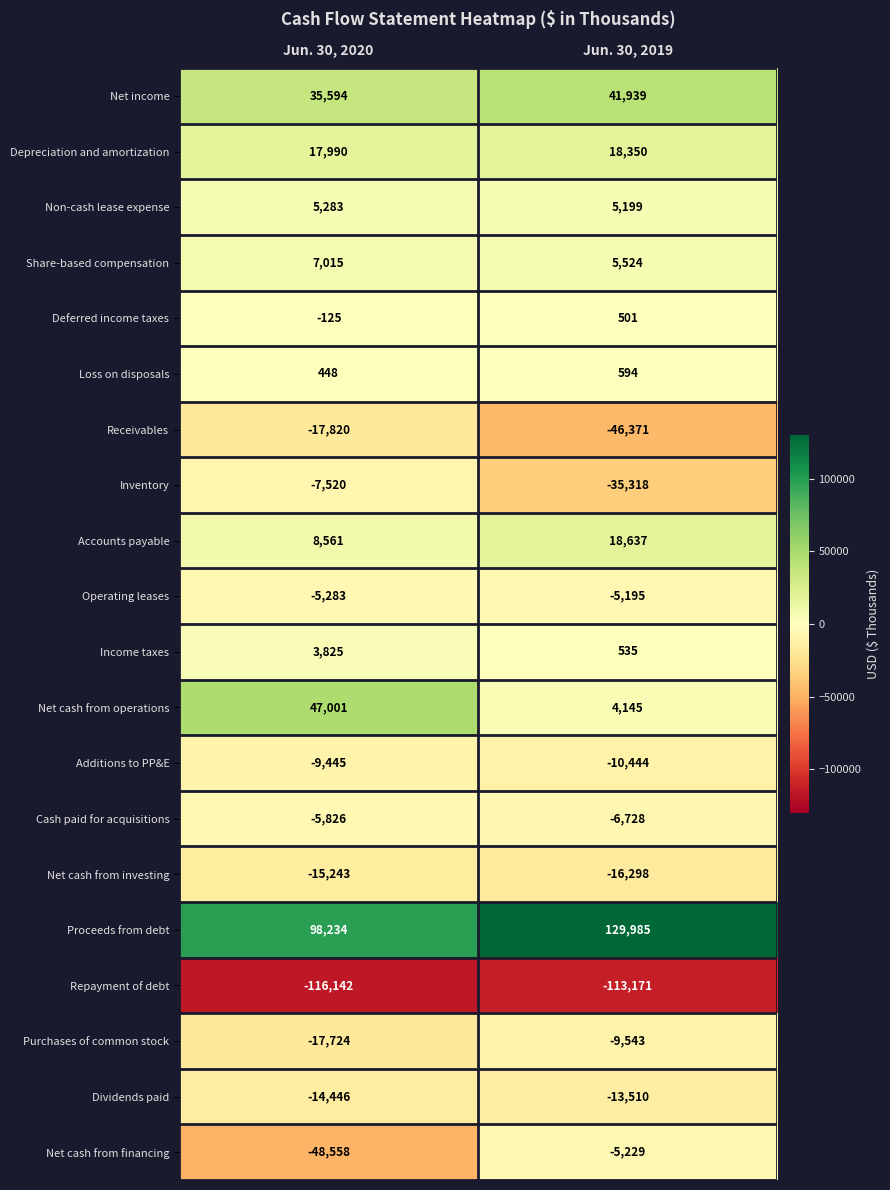

What is the difference between the Net income values at Jun. 30, 2020 and Jun. 30, 2019?

6345